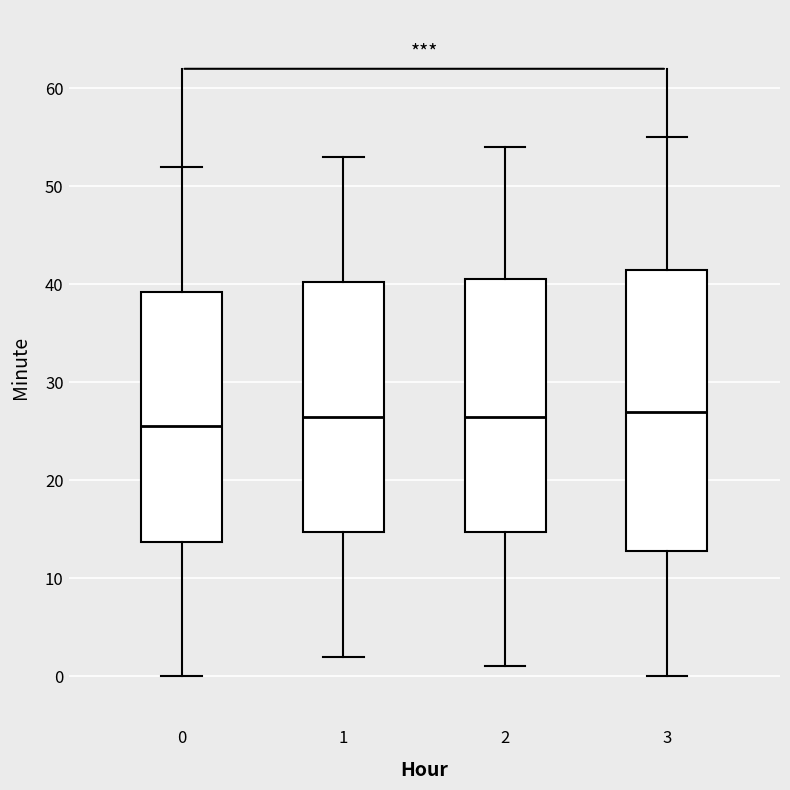

Reading left to right, transcribe this box plot: for each box, give where its median line is, the range the box spans, and where its two whiskers end, as read against the y-axis. The values are not printed on the chart, so give them approximately, as read against the axis.

0: median 26, box 14 to 39, whiskers 0 to 52
1: median 27, box 15 to 40, whiskers 2 to 53
2: median 27, box 15 to 41, whiskers 1 to 54
3: median 27, box 13 to 42, whiskers 0 to 55